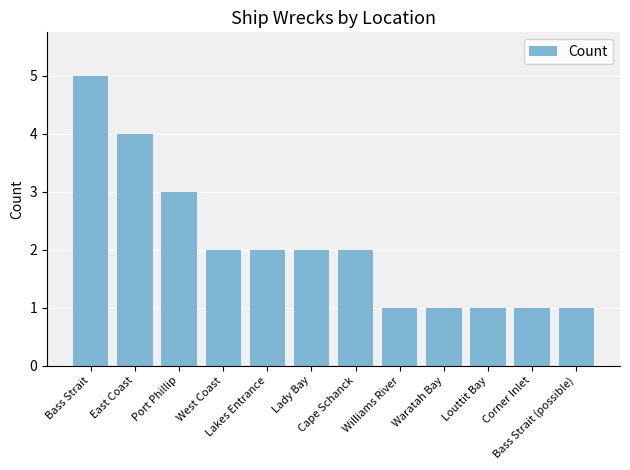

At which label does the data first exceed 2?

Bass Strait